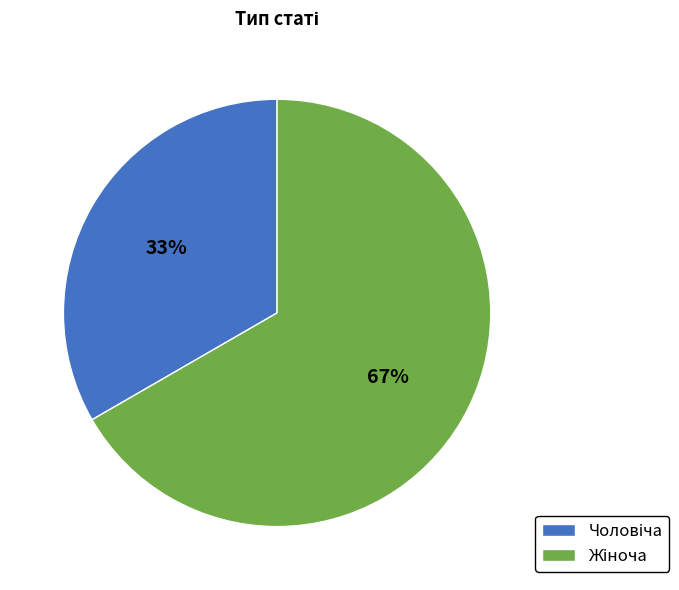

Does any single category account for the majority?

Yes